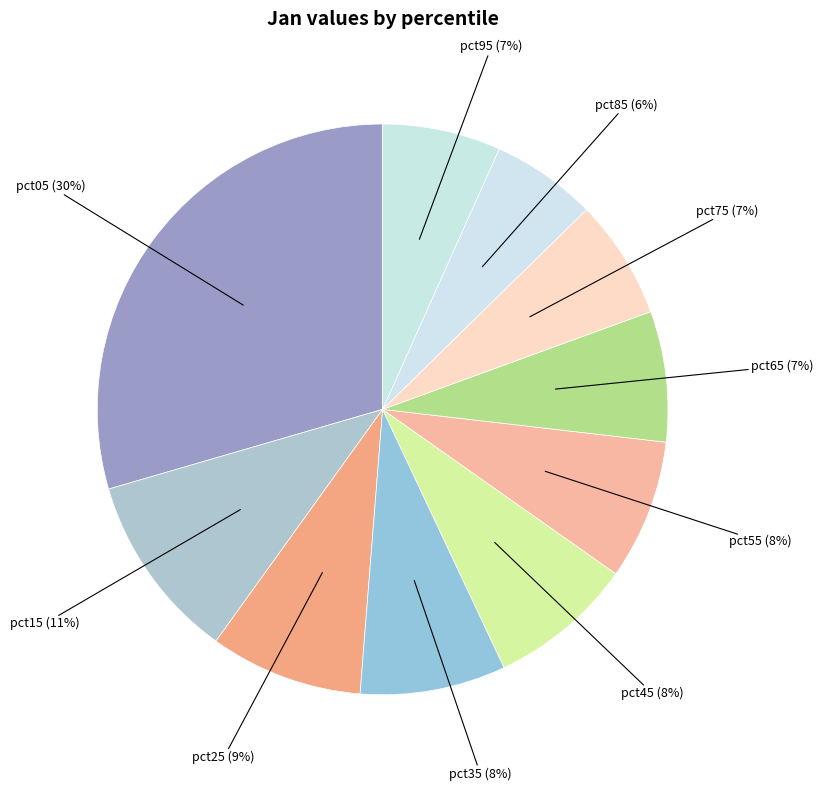

Which category has the smallest portion of the pie?

pct85